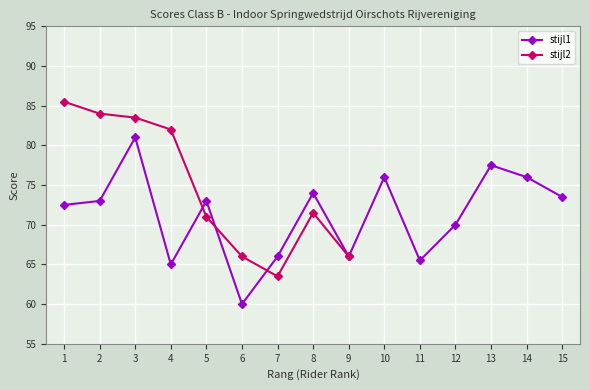

Rank the categories by value from highest to lowest.

3, 13, 10, 14, 8, 15, 2, 5, 1, 12, 7, 9, 11, 4, 6